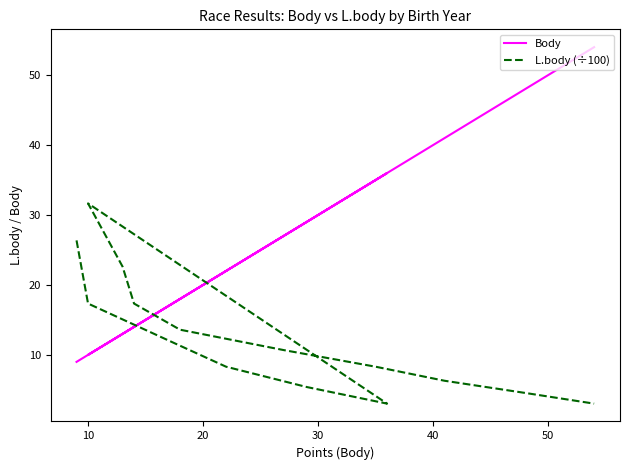

Rank the series at 10 from highest to lowest value.

L.body (÷100), Body